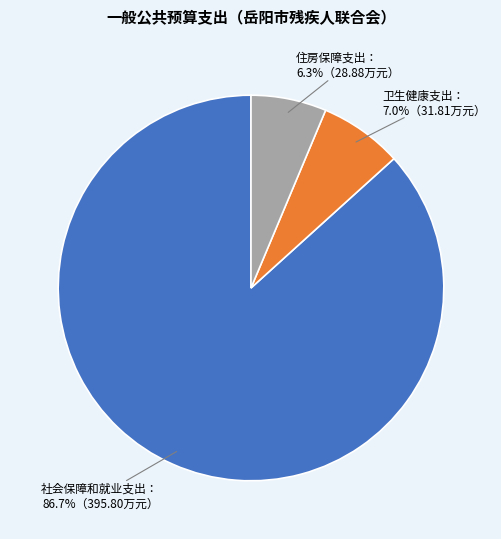

Is there a majority slice in this chart?

Yes